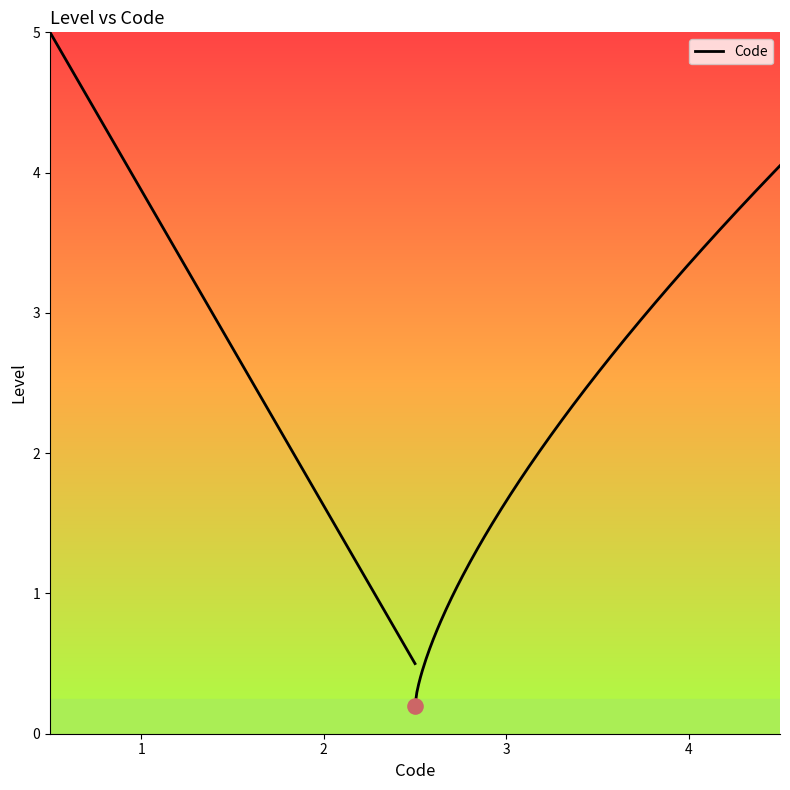

Which has a higher value, 1 or 1?

1